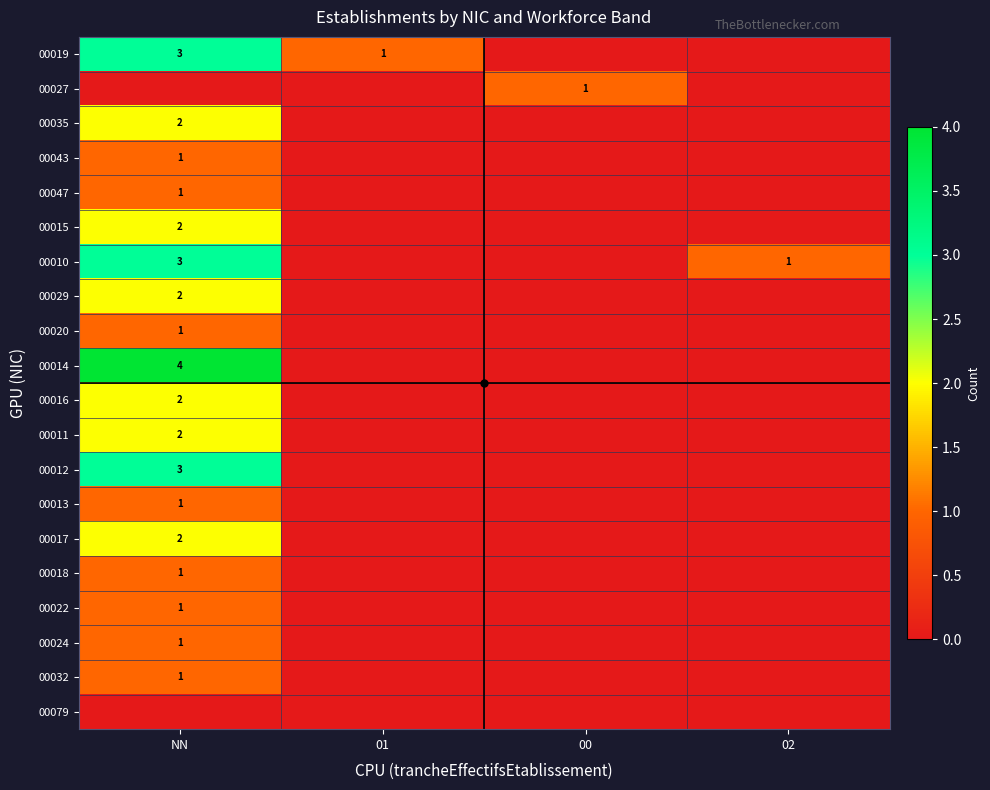

Rank the series by their maximum value, from lowest to highest.

00079, 00027, 00043, 00047, 00020, 00013, 00018, 00022, 00024, 00032, 00035, 00015, 00029, 00016, 00011, 00017, 00019, 00010, 00012, 00014